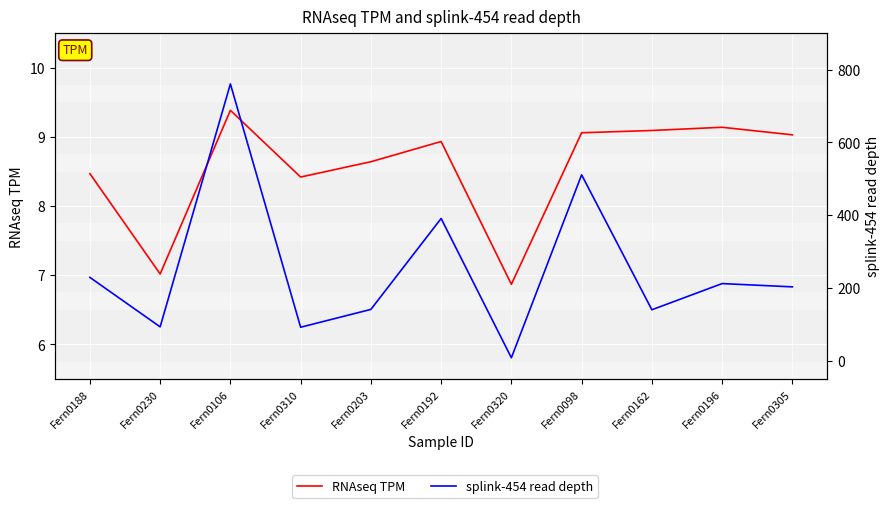

What position from the right is Fern0196?

2